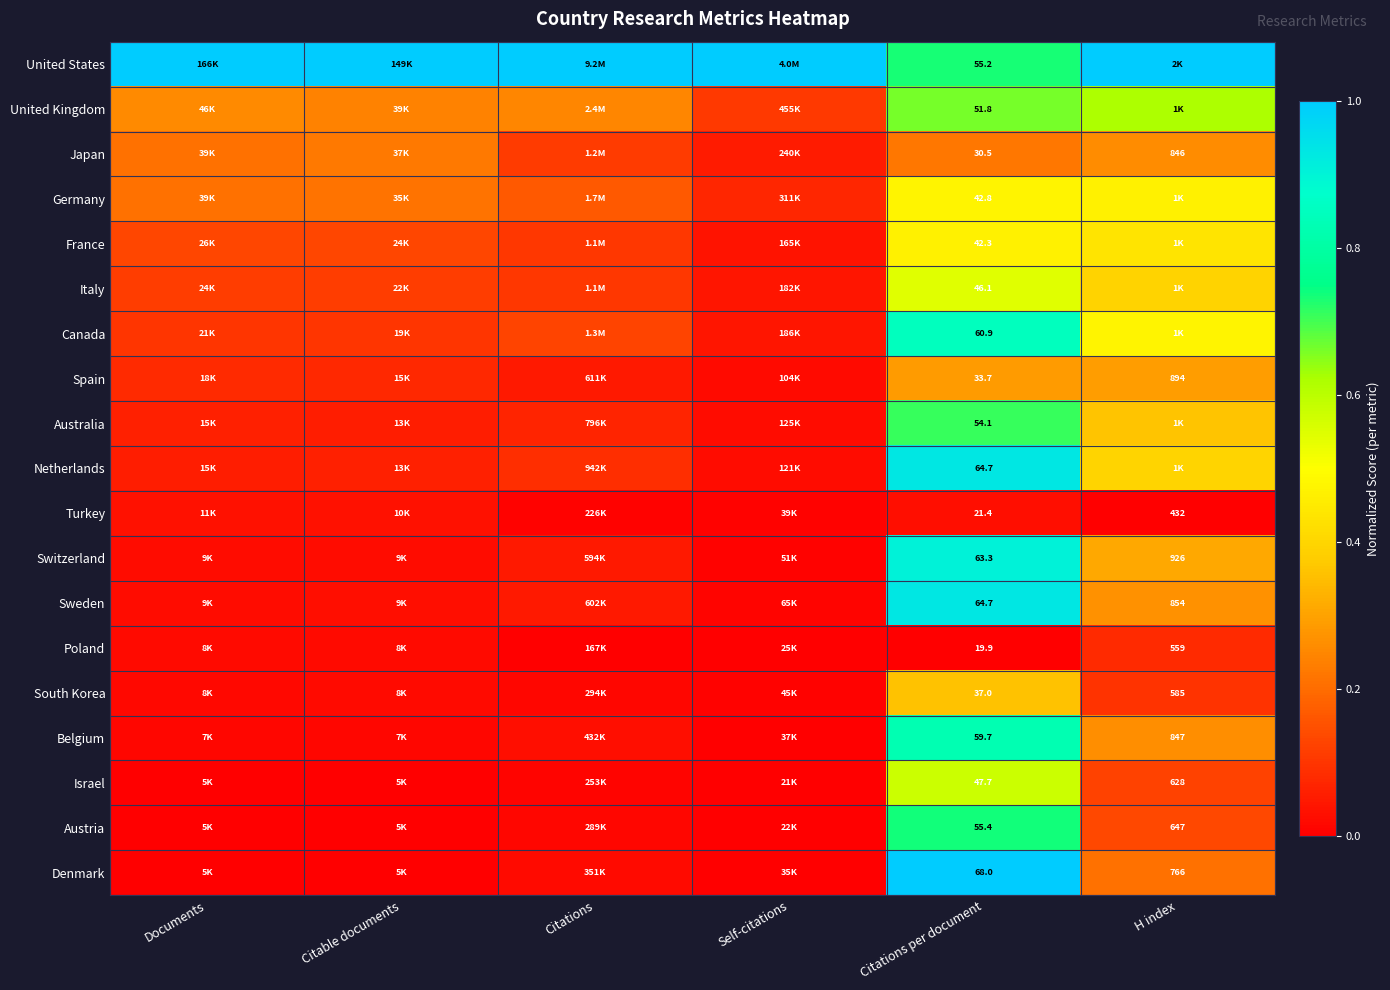

Rank the categories by South Korea value from highest to lowest.

Citations per document, H index, Citable documents, Documents, Citations, Self-citations